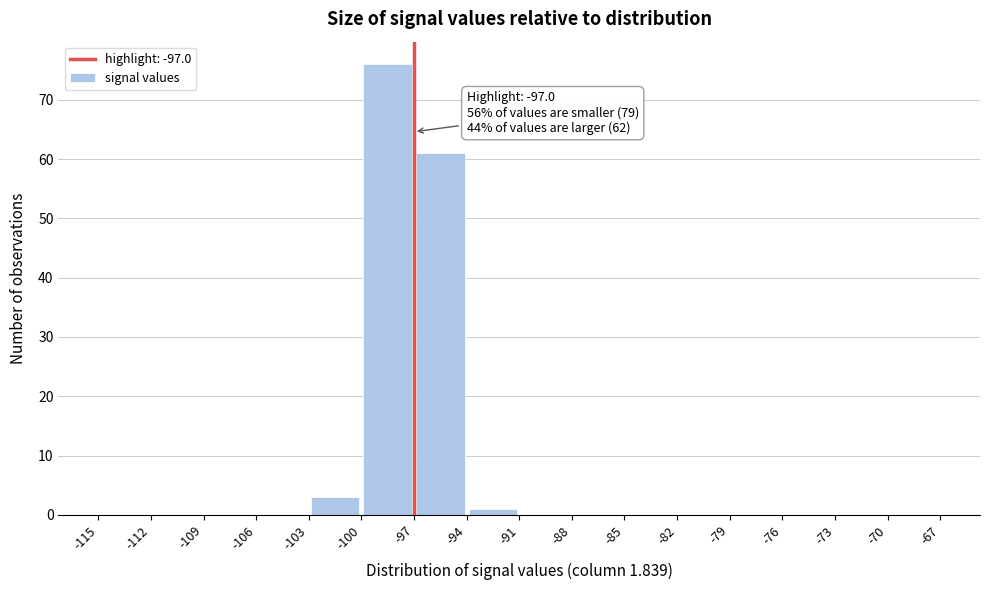

Over which range of the x-axis is the bar tallest?

-100 to -97